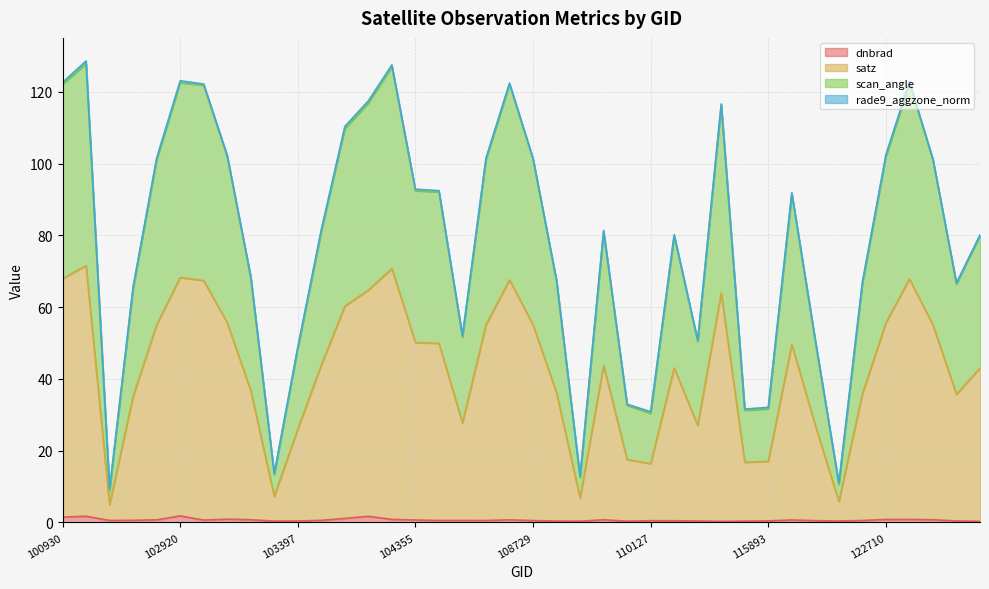

Which category has the lowest value in the scan_angle series?

102671